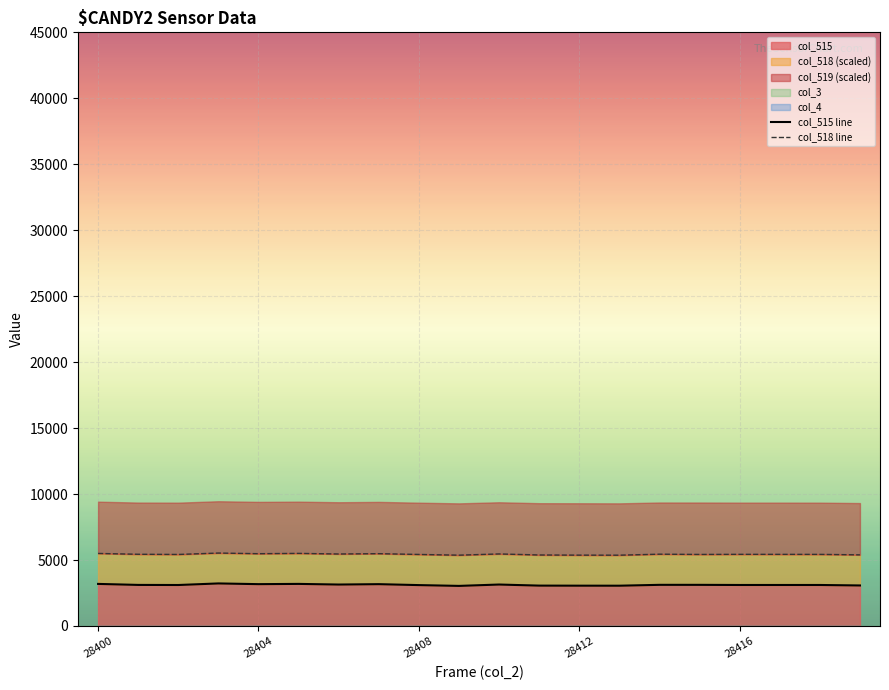

What is the minimum value for col_515?

3039